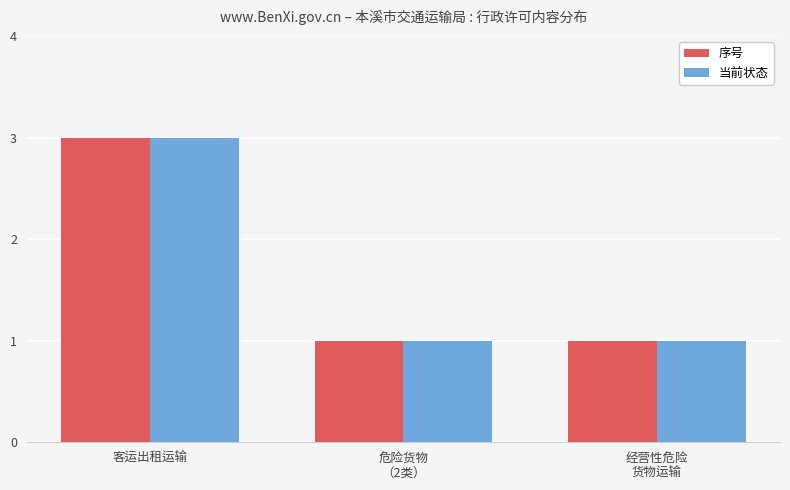

Which category has the highest value across all series?

客运出租运输